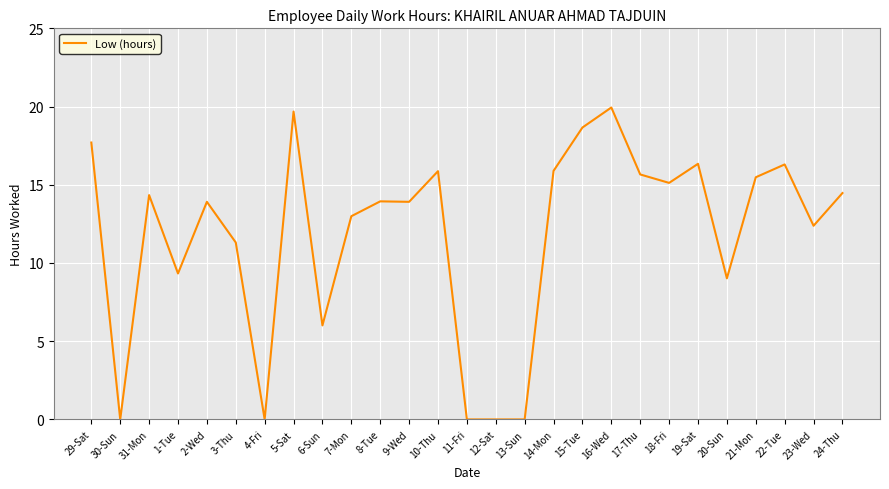

What position from the left is 11-Fri?

14